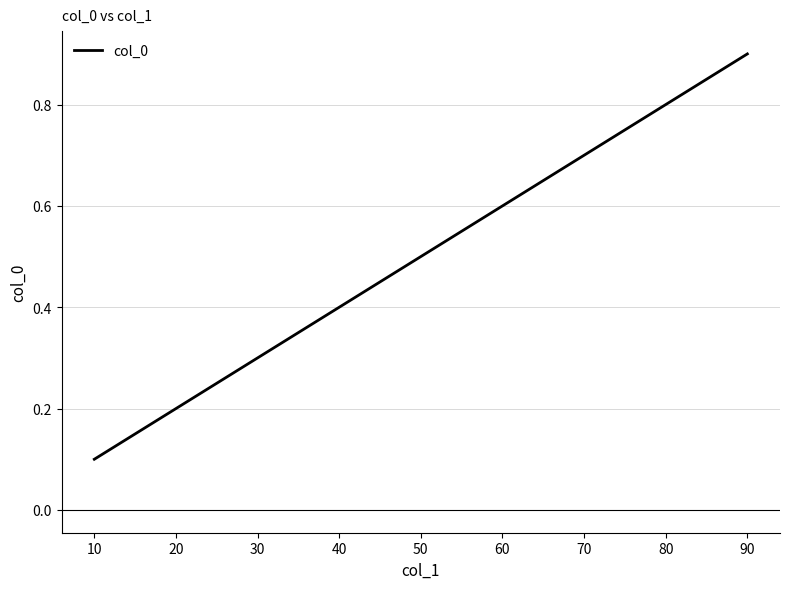

Reading left to right, list all the values displayed in this chart.

0.1	0.1	0.1	0.2	0.2	0.2	0.2	0.3	0.3	0.3	0.4	0.4	0.4	0.4	0.5	0.5	0.5	0.5	0.5	0.5	0.6	0.6	0.6	0.7	0.7	0.8	0.8	0.8	0.8	0.8	0.8	0.9